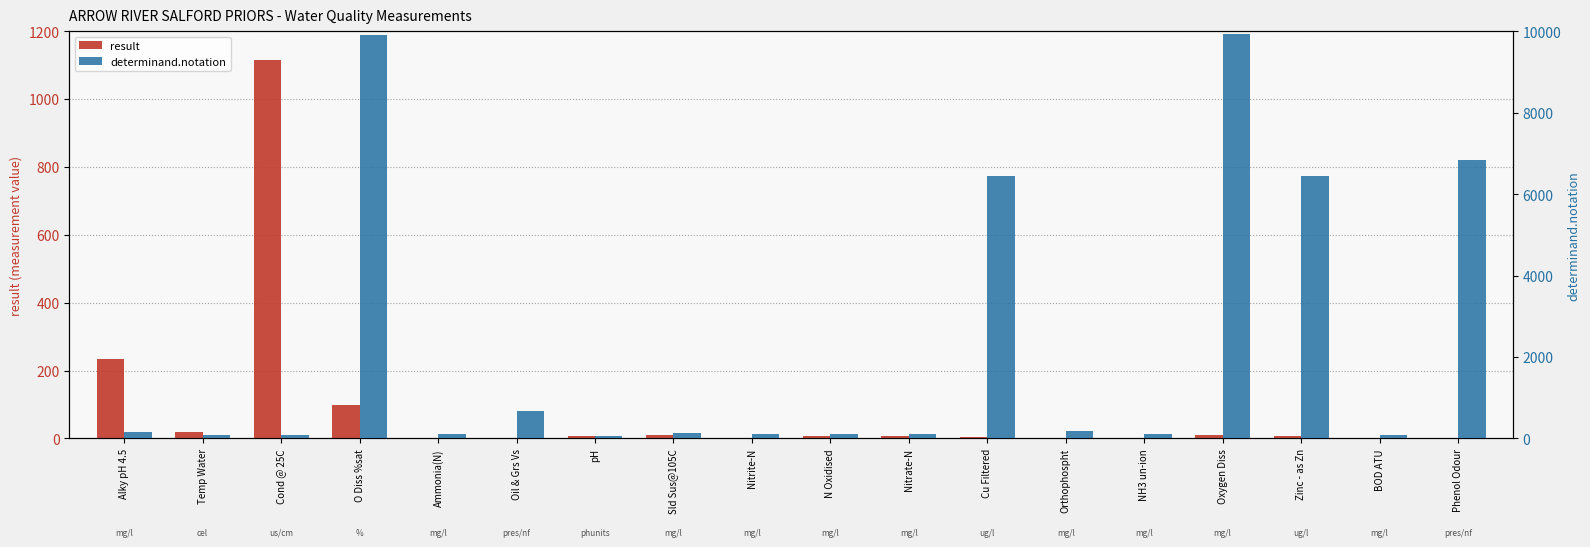

Are the bars horizontal?

No